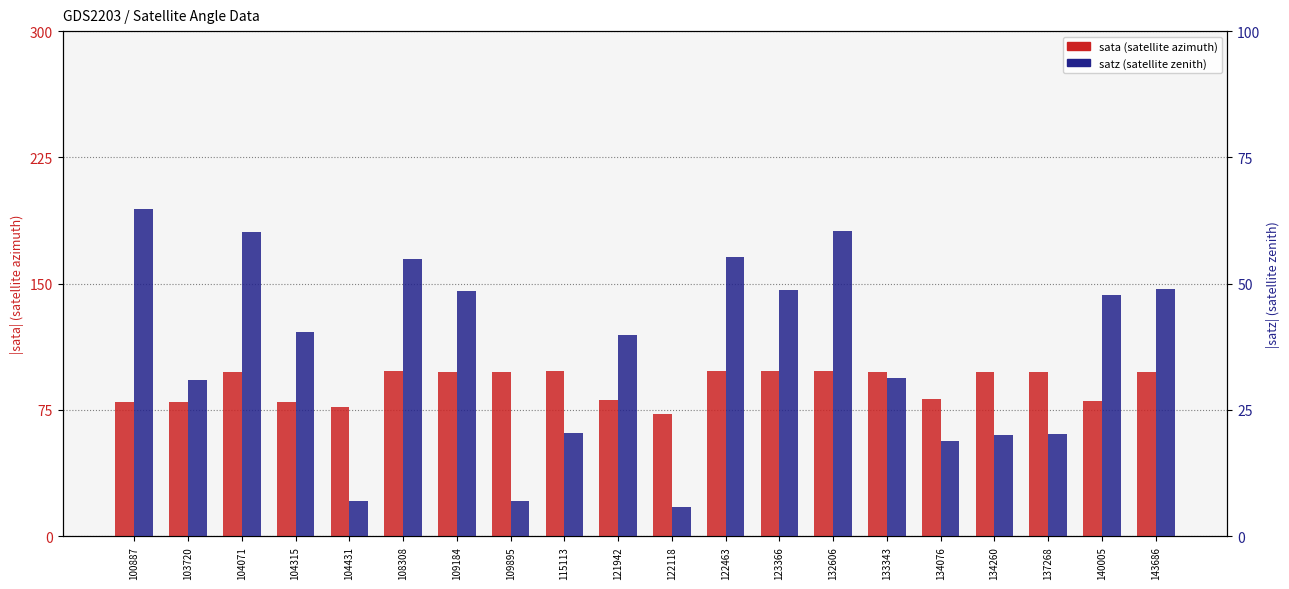

Which series has the largest total across all categories?

sata